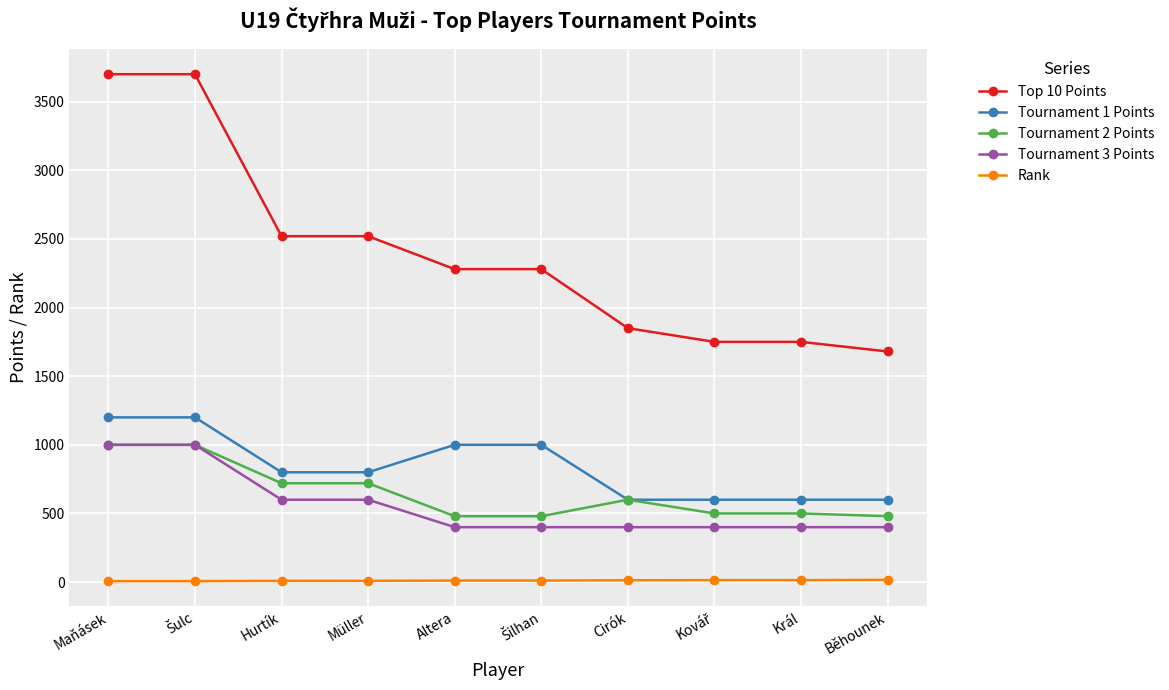

How many values in the Tournament 1 Points series are below 800?

4